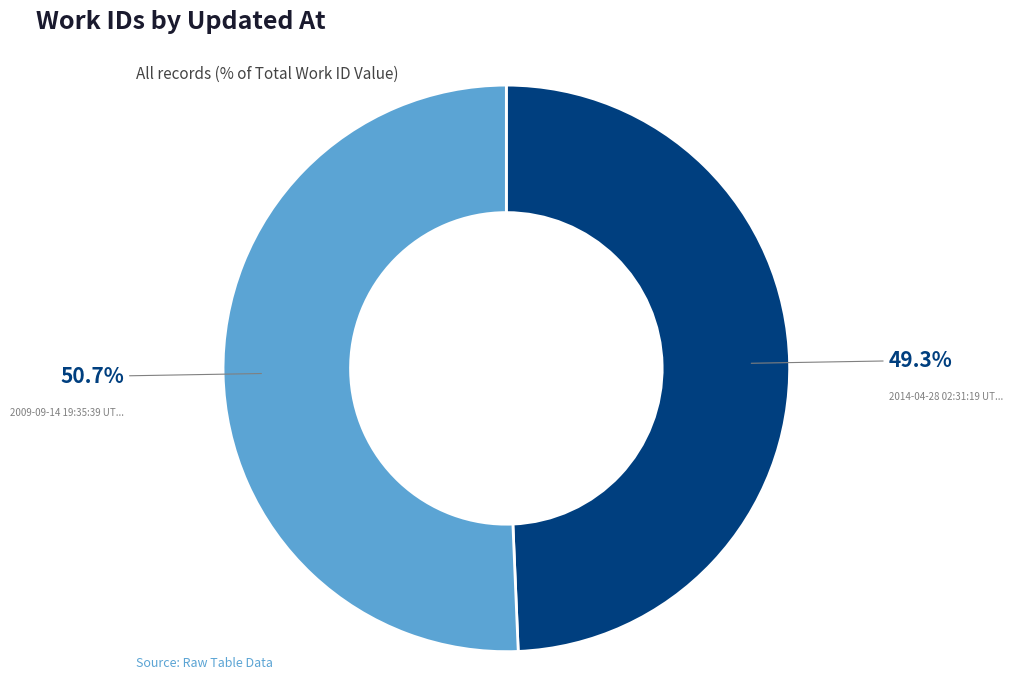

Is there a majority slice in this chart?

Yes